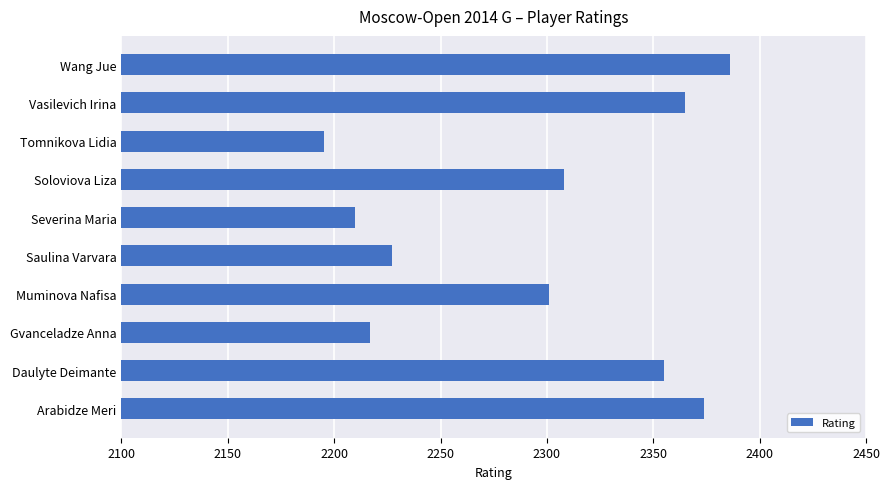

What is the difference between the maximum and minimum values?

191